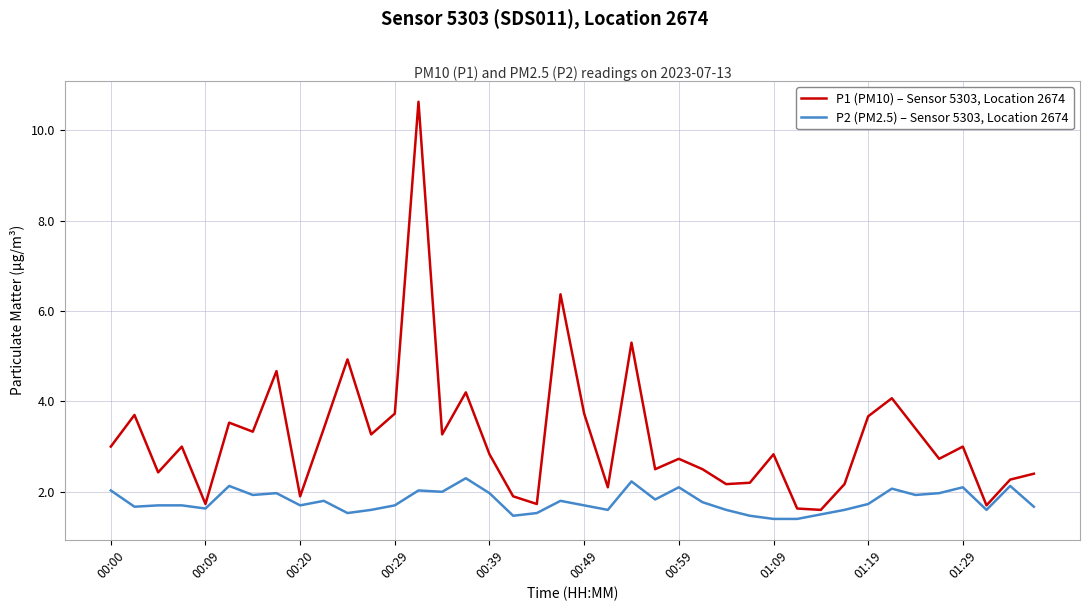

List the series in order of their peak value, lowest first.

P2 (PM2.5) – Sensor 5303, Location 2674, P1 (PM10) – Sensor 5303, Location 2674